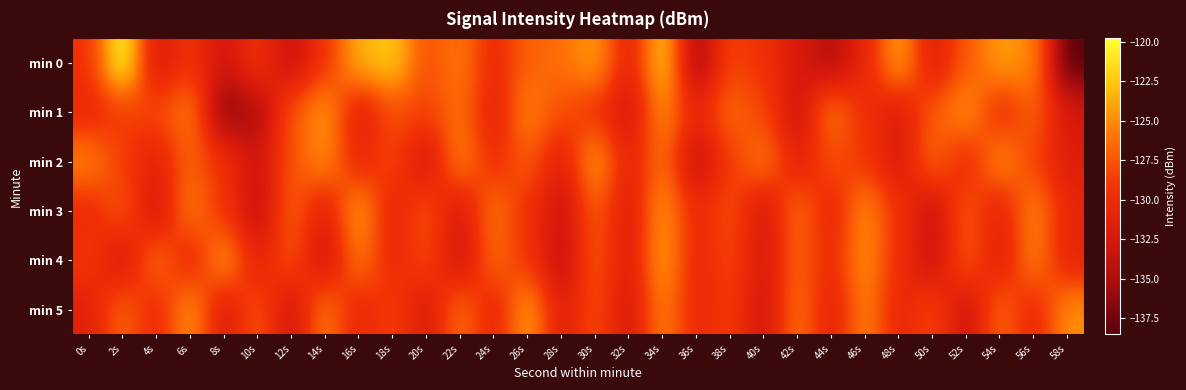

Which series changed the most between 34s and 38s?

min 0